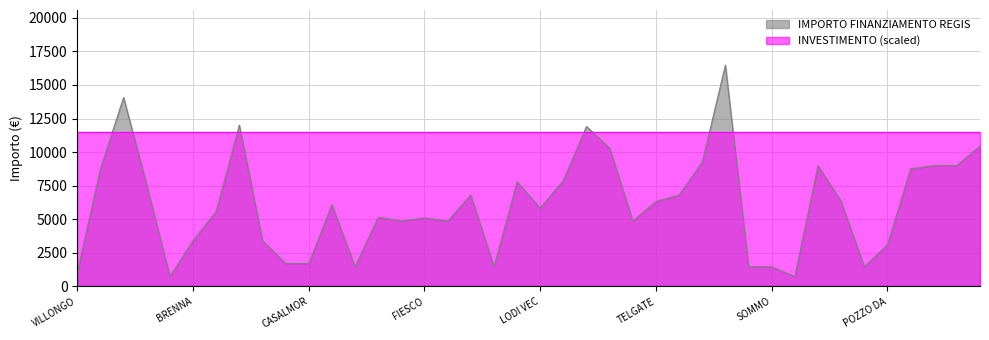

Is it true that the value at VILLONGO is 1029?

True